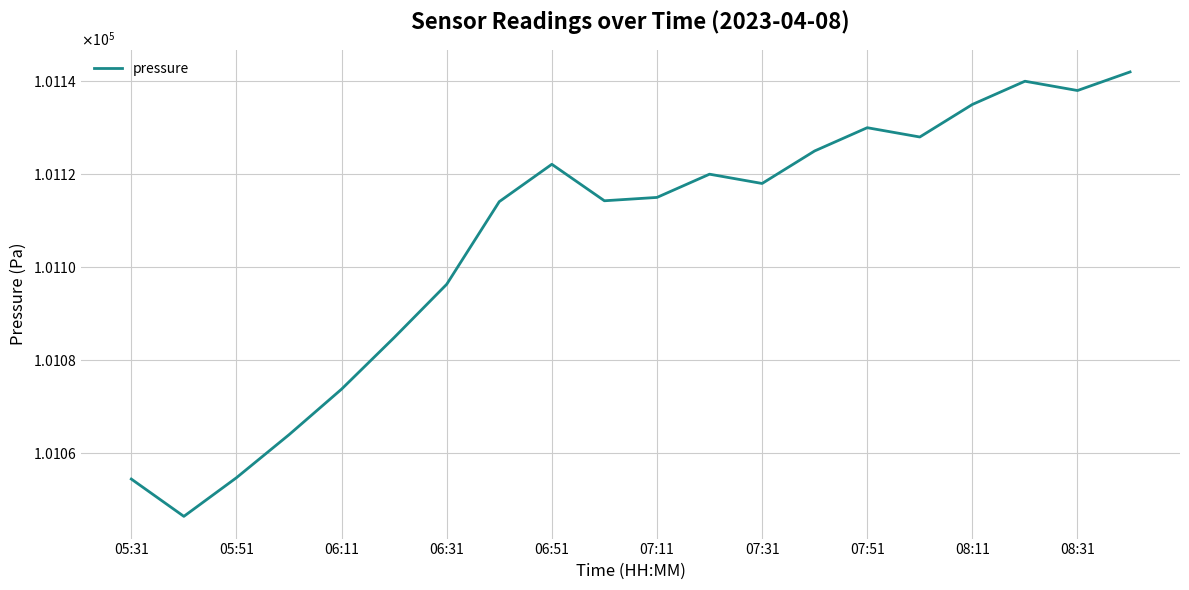

What is the difference between the maximum and minimum values?

95.6